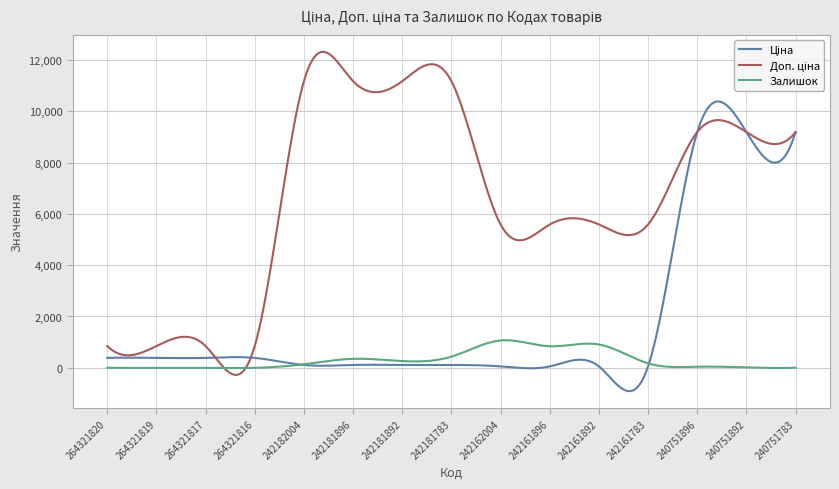

Does the chart have visible grid lines?

Yes